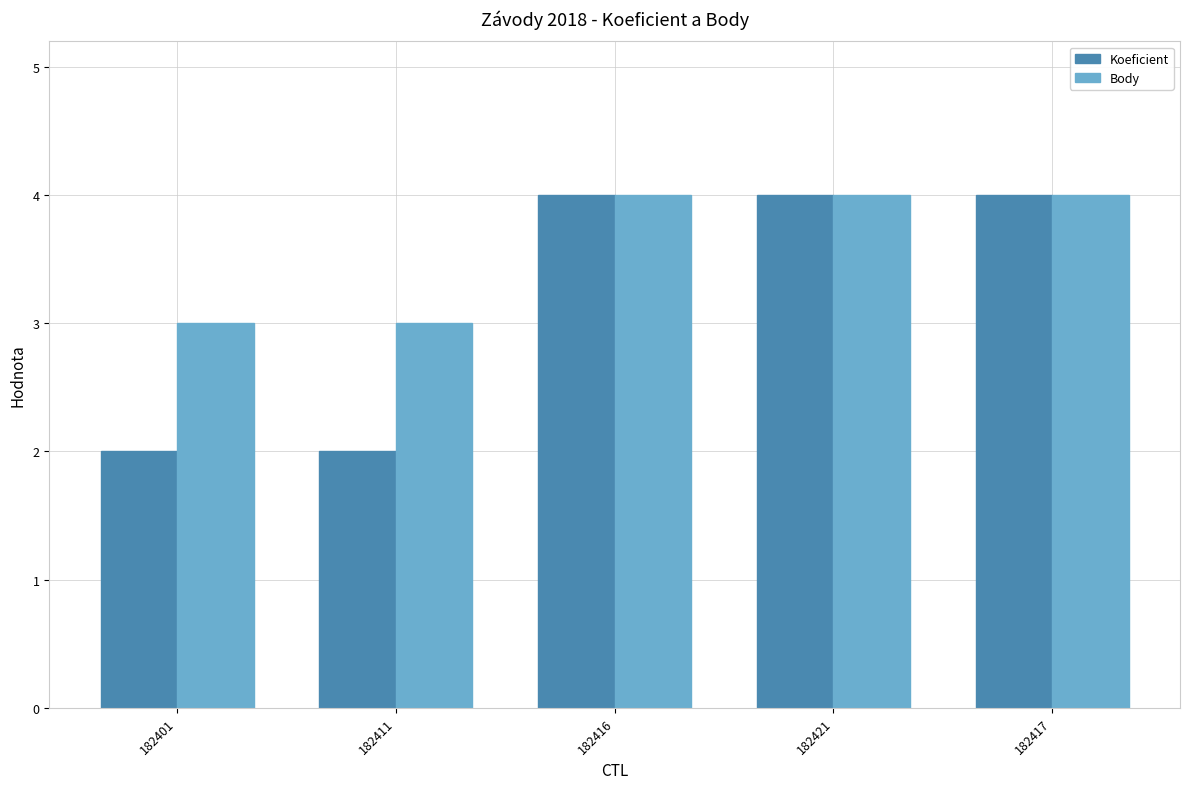

Reading left to right, extract all data points from this chart.

Koeficient: 182401=2	182411=2	182416=4	182421=4	182417=4
Body: 182401=3	182411=3	182416=4	182421=4	182417=4